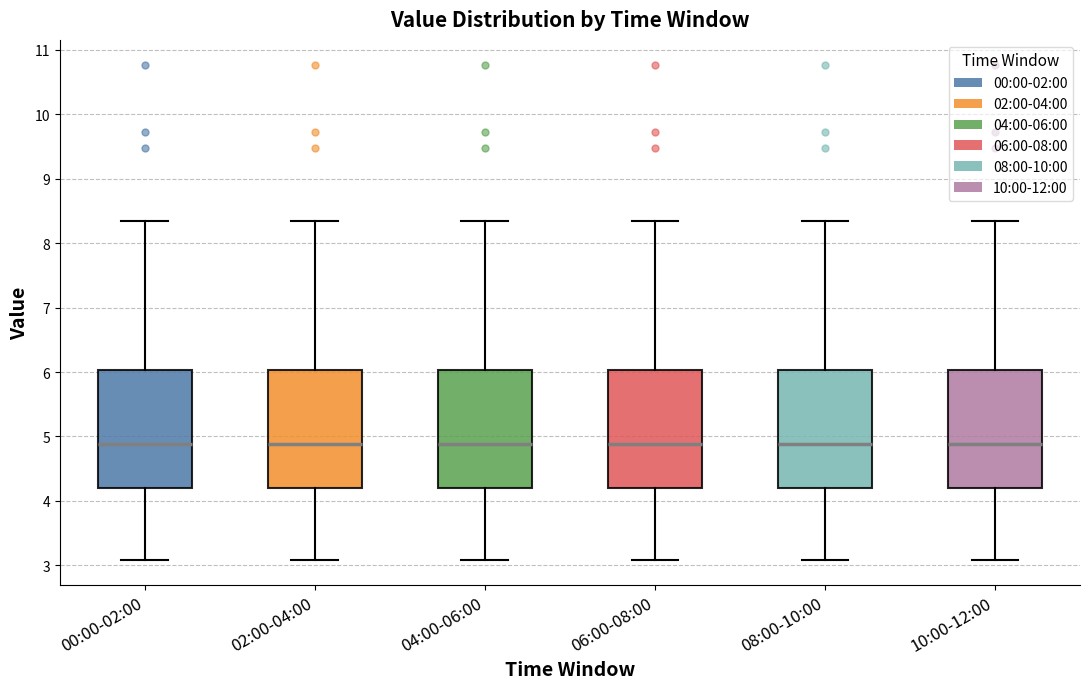

Reading left to right, transcribe this box plot: for each box, give where its median line is, the range the box spans, and where its two whiskers end, as read against the y-axis. The values are not printed on the chart, so give them approximately, as read against the axis.

00:00-02:00: median 4.9, box 4.2 to 6.0, whiskers 3.1 to 8.4
02:00-04:00: median 4.9, box 4.2 to 6.0, whiskers 3.1 to 8.4
04:00-06:00: median 4.9, box 4.2 to 6.0, whiskers 3.1 to 8.4
06:00-08:00: median 4.9, box 4.2 to 6.0, whiskers 3.1 to 8.4
08:00-10:00: median 4.9, box 4.2 to 6.0, whiskers 3.1 to 8.4
10:00-12:00: median 4.9, box 4.2 to 6.0, whiskers 3.1 to 8.4